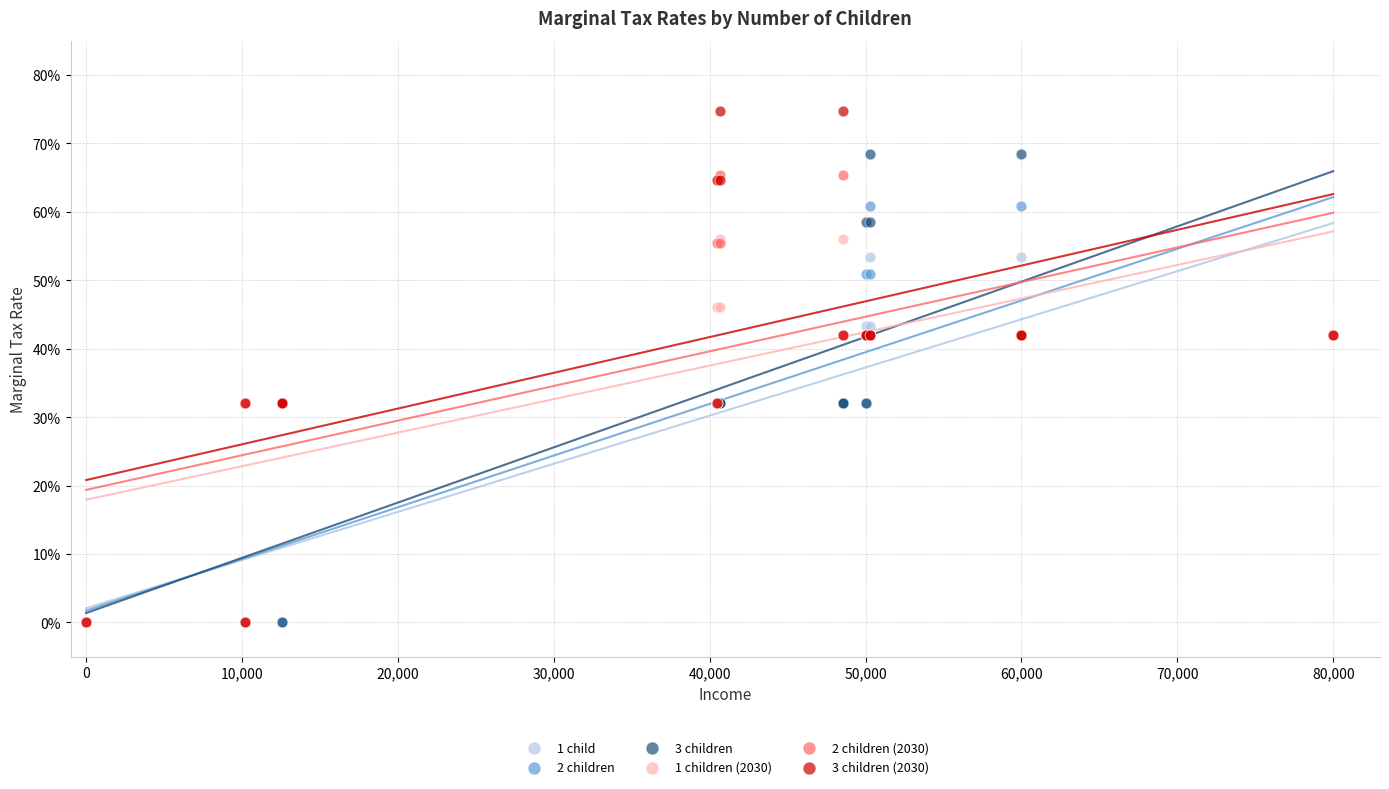

What are all the series names shown in the legend?

1 child, 2 children, 3 children, 1 children (2030), 2 children (2030), 3 children (2030)